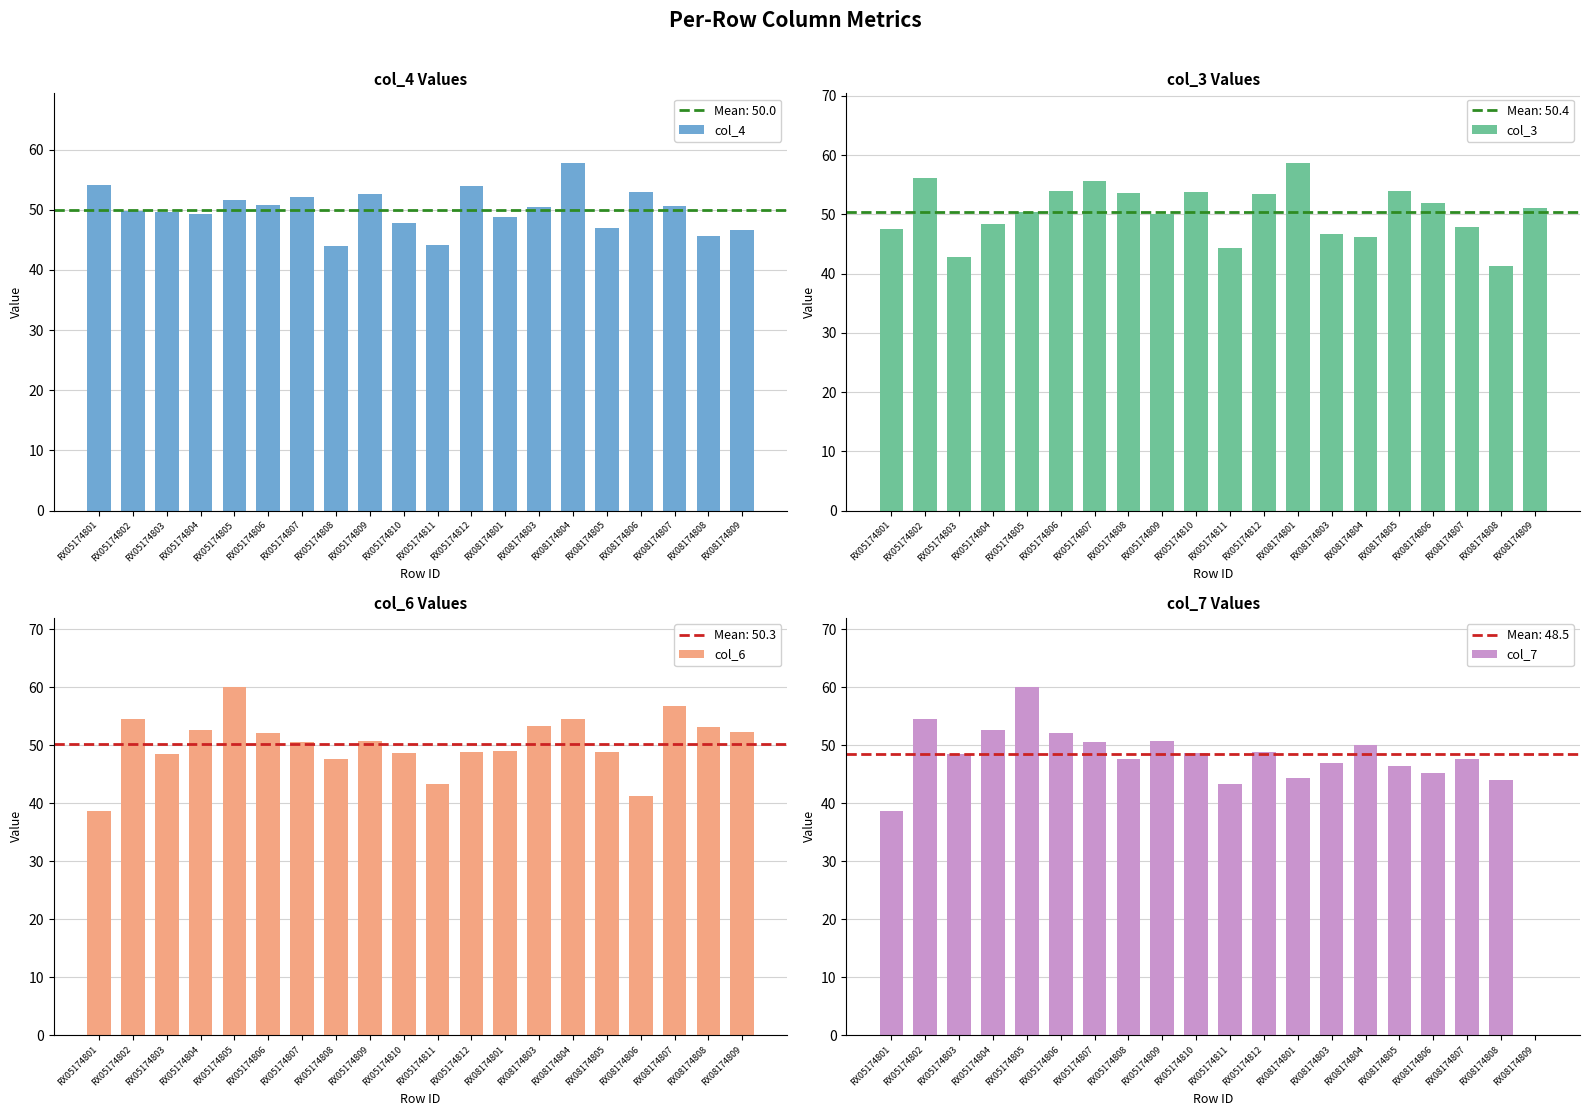

Does the chart contain any negative values?

No